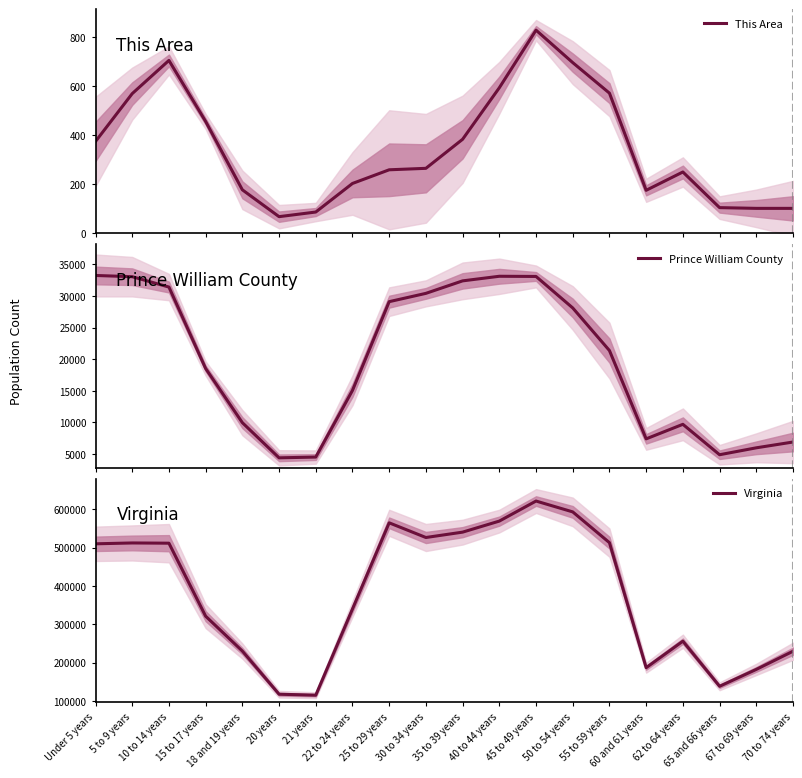

The value of Prince William County at 21 years is 4540. True or false?

True